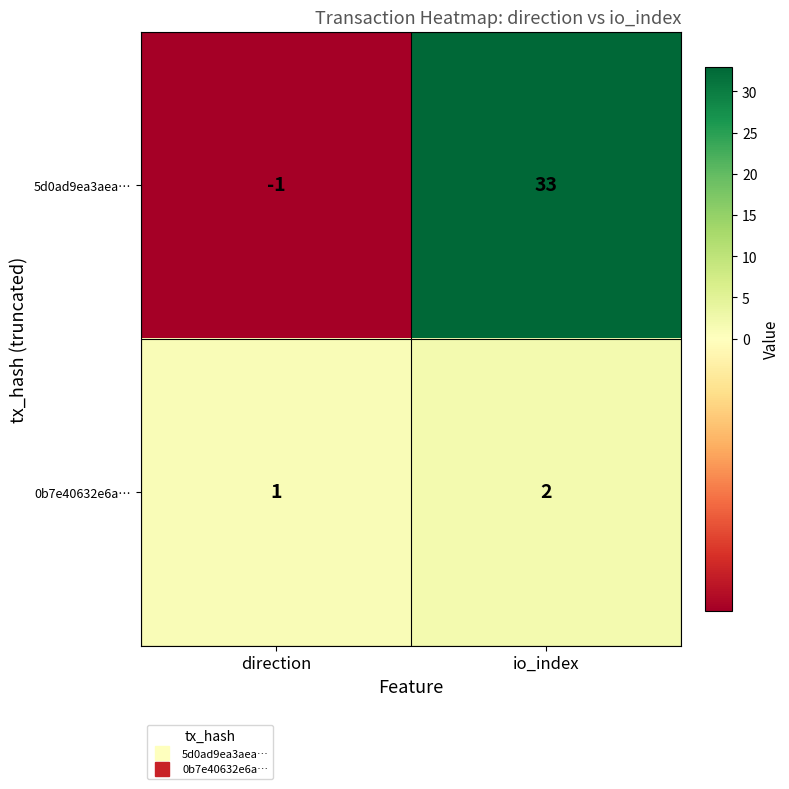

How many positive values does the 5d0ad9ea3aea… series have?

1